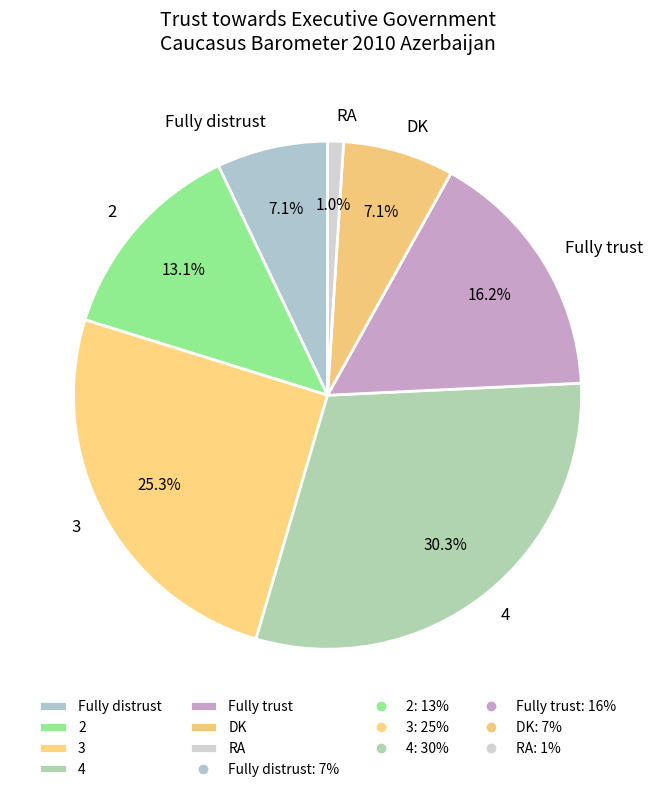

How many slices are in this pie chart?

7